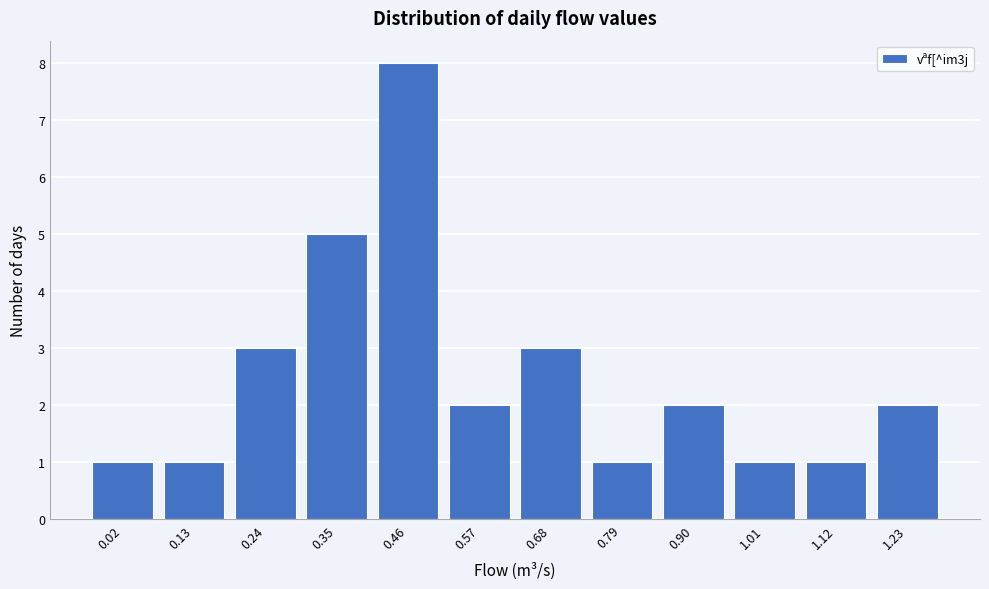

Reading left to right, extract all data points from this chart.

0.02=1	0.13=1	0.24=3	0.35=5	0.46=8	0.57=2	0.68=3	0.79=1	0.90=2	1.01=1	1.12=1	1.23=2